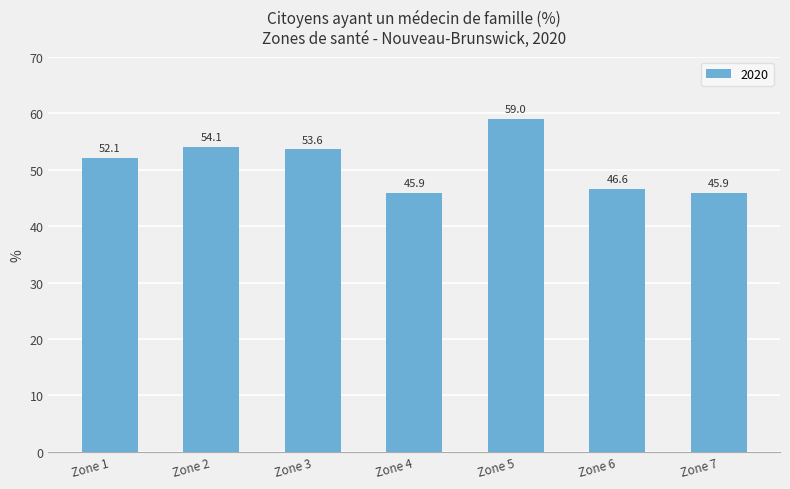

Reading left to right, transcribe all the data shown in this chart.

Zone 1=52.1	Zone 2=54.1	Zone 3=53.6	Zone 4=45.9	Zone 5=59.0	Zone 6=46.6	Zone 7=45.9